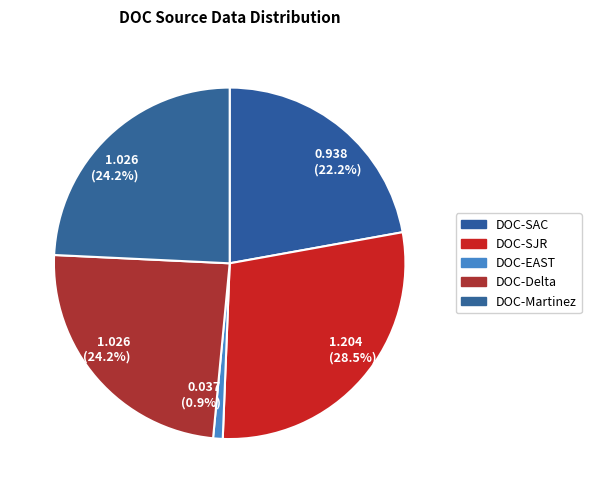

Which category has the biggest portion of the pie?

DOC-SJR